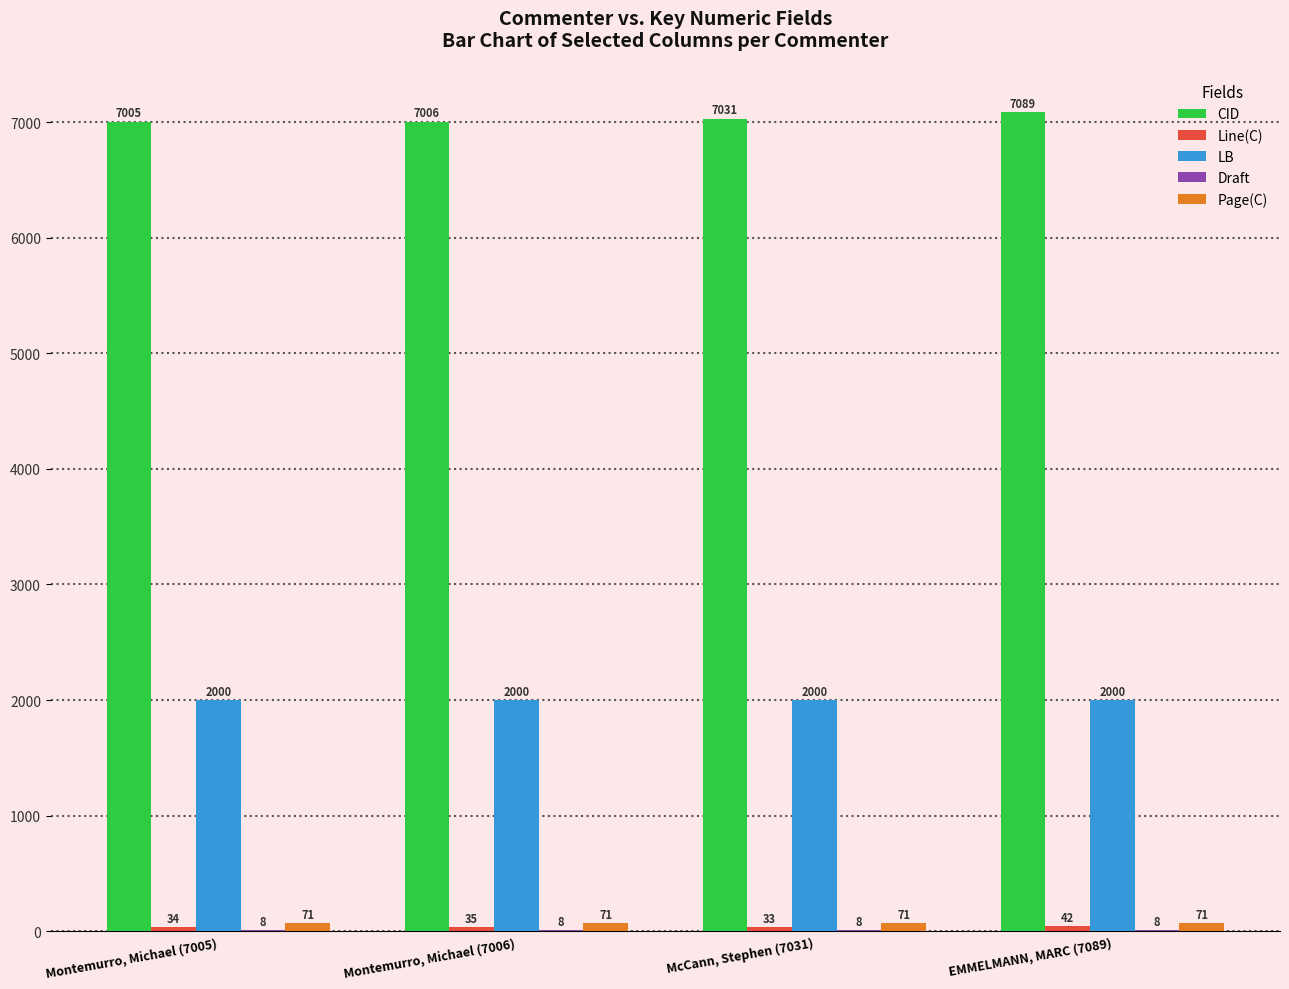

Which series has the widest spread of values?

CID